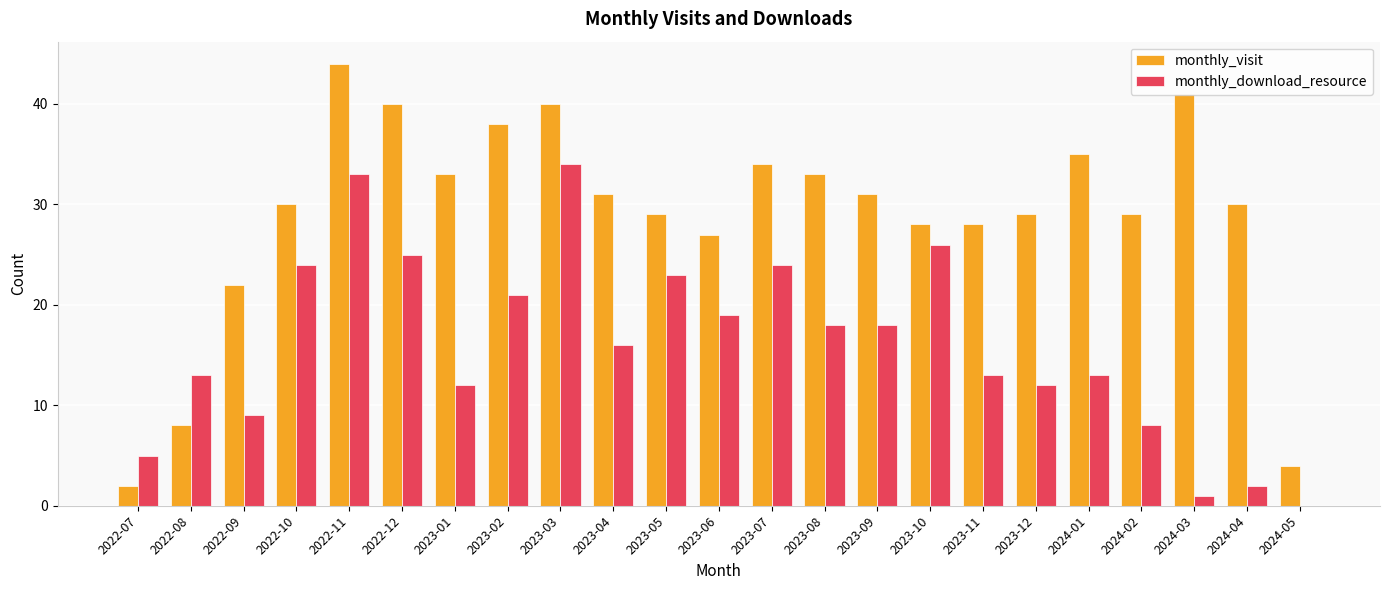

What is the total value across all series at 2022-08?

21